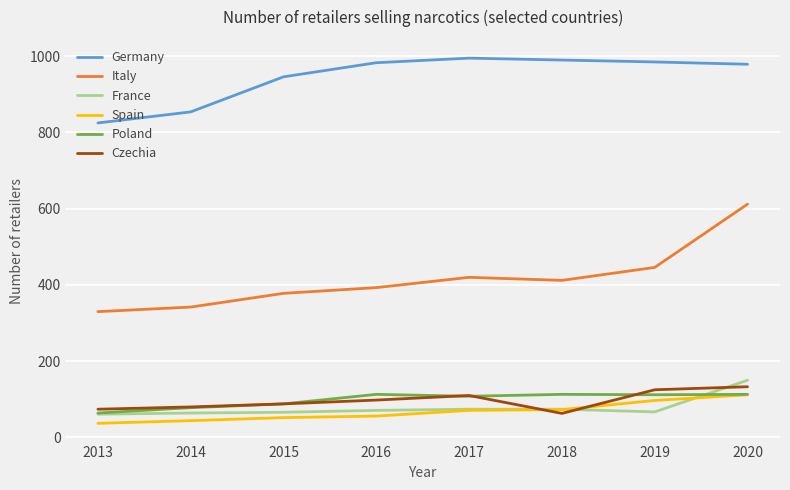

What is the difference between the highest and lowest values at 2019?

918